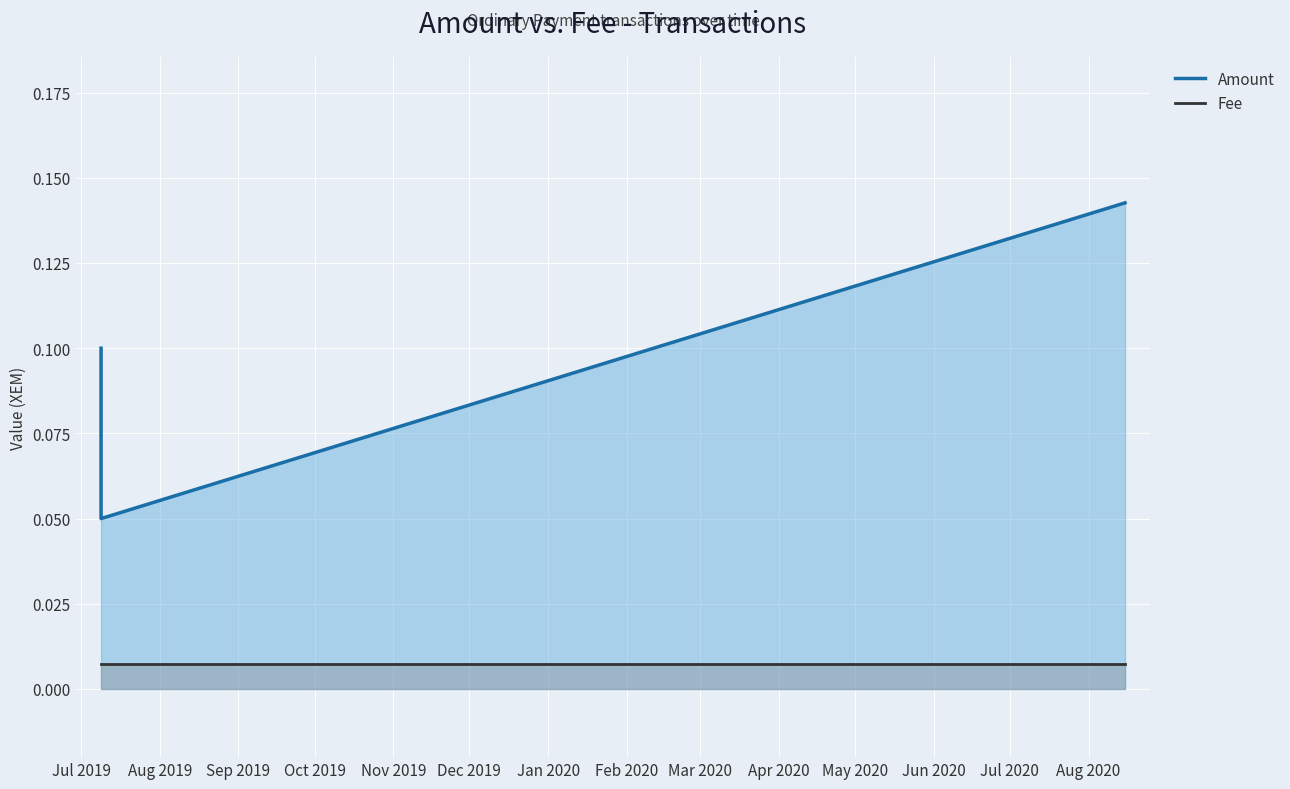

True or false: Fee has a value of 0.0 at Jul 2019.

True